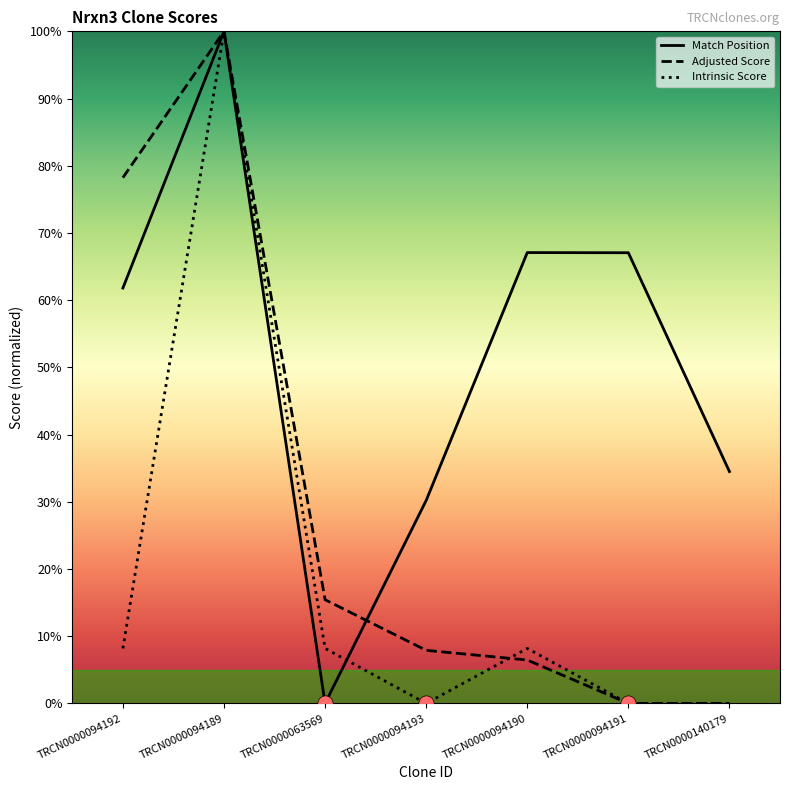

What is the total value across all series at TRCN0000094193?

38.1